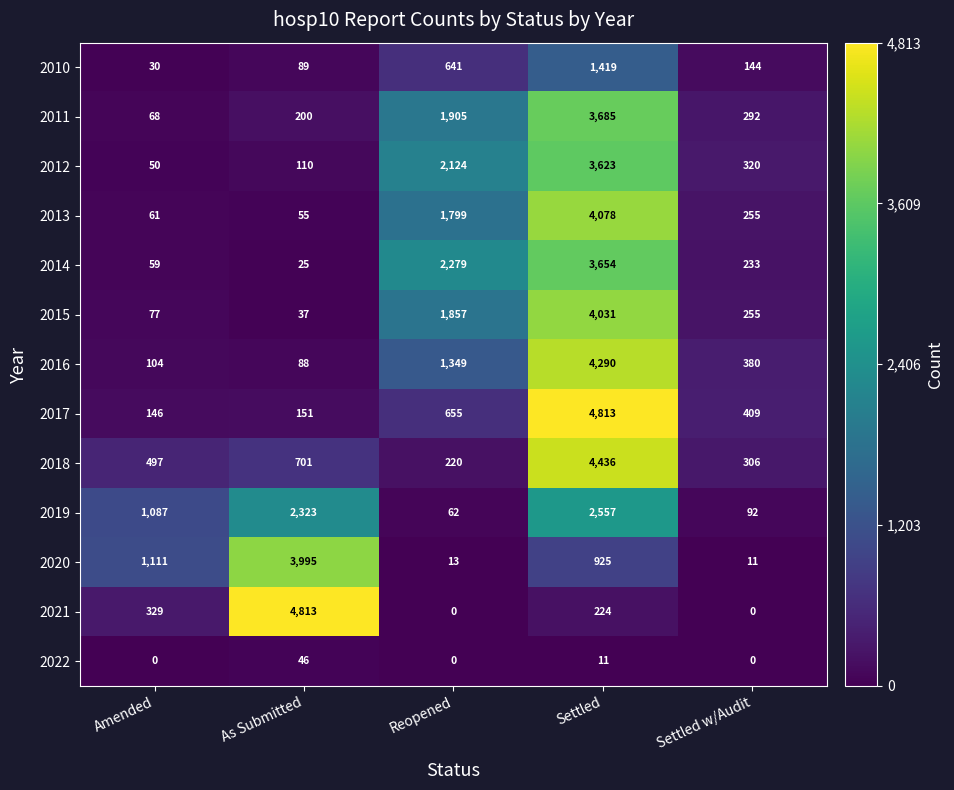

Rank the series at Amended from lowest to highest value.

2022, 2010, 2012, 2014, 2013, 2011, 2015, 2016, 2017, 2021, 2018, 2019, 2020